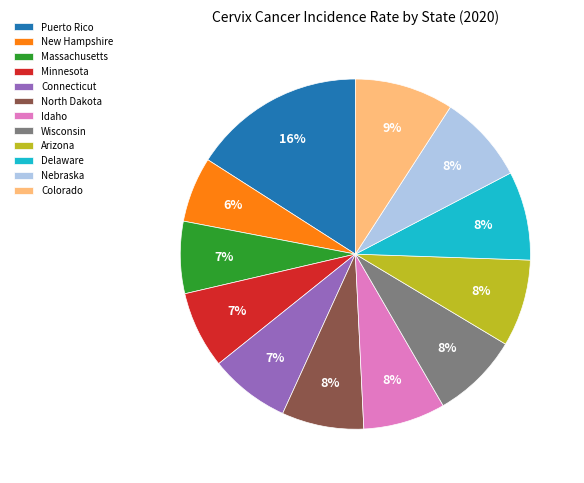

What is the smallest slice in the pie chart?

New Hampshire